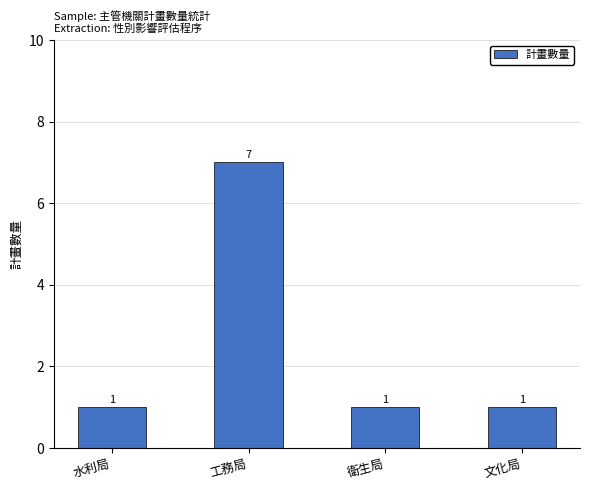

What position from the right is 衛生局?

2